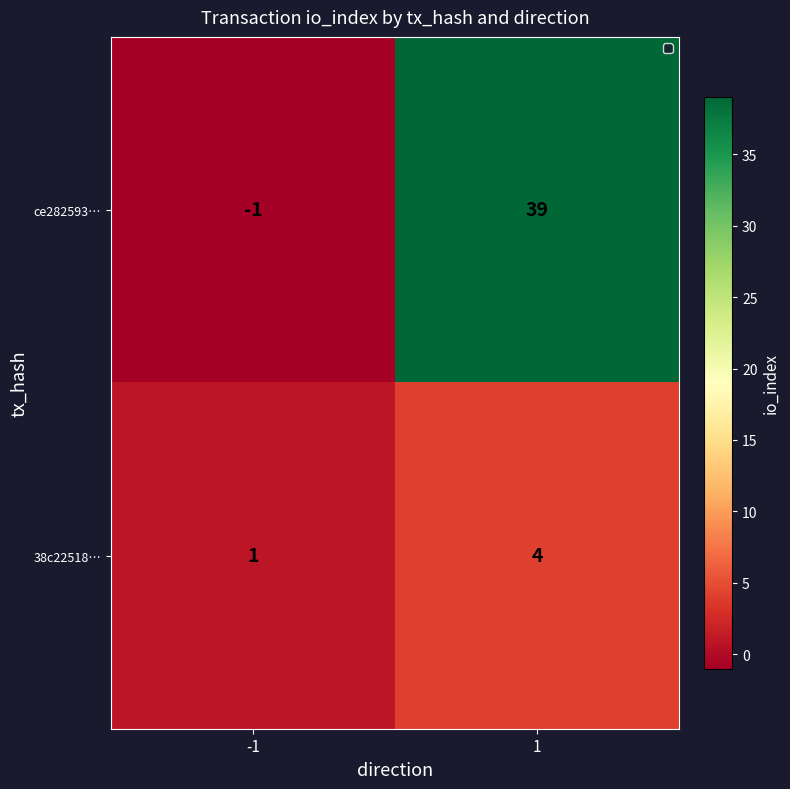

The value of 38c22518… at 1 is 3. True or false?

False